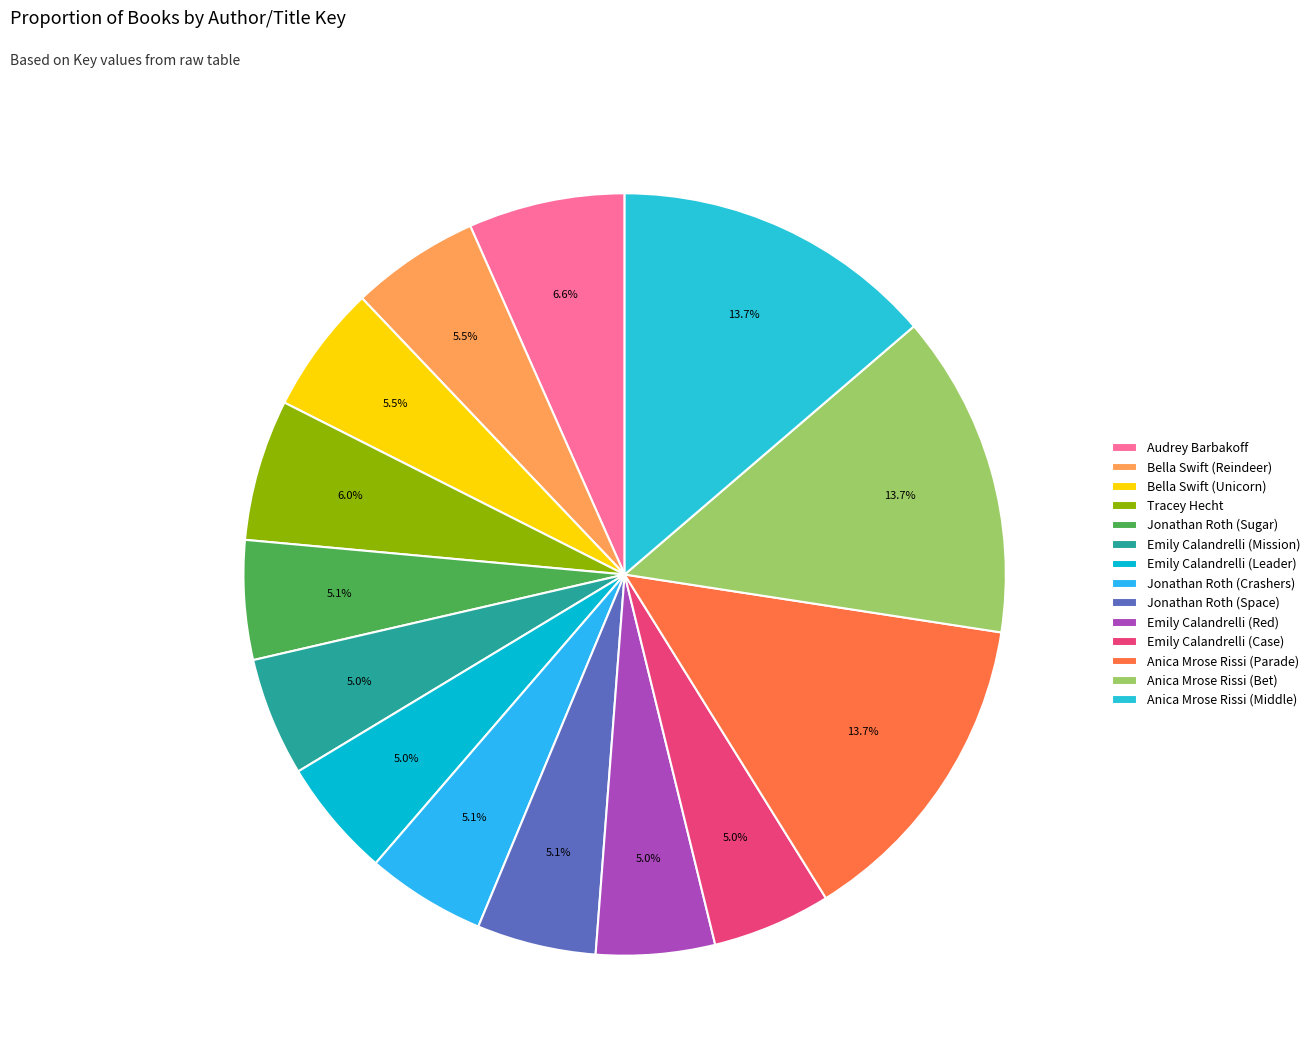

Count the number of slices in the pie.

14